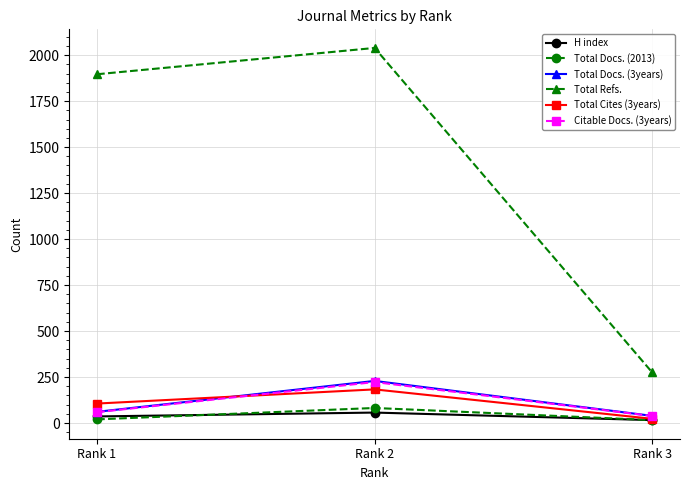

Which series has the widest spread of values?

Total Refs.